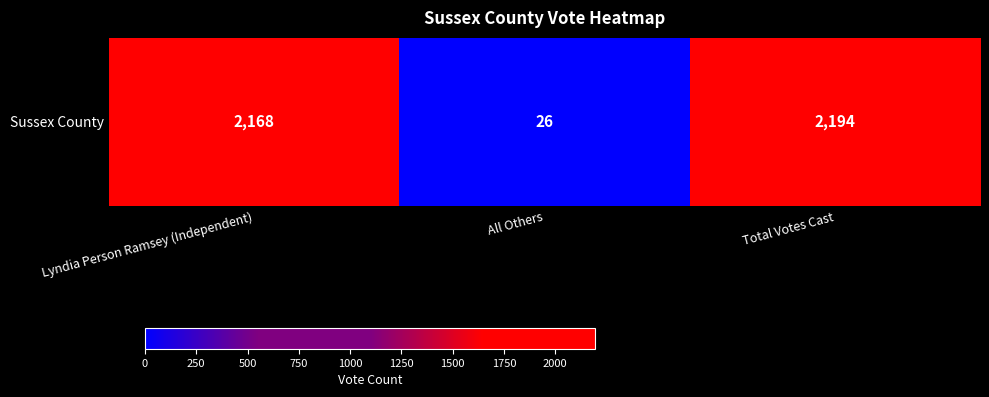

What value does the data have at All Others, to the nearest 10?

30